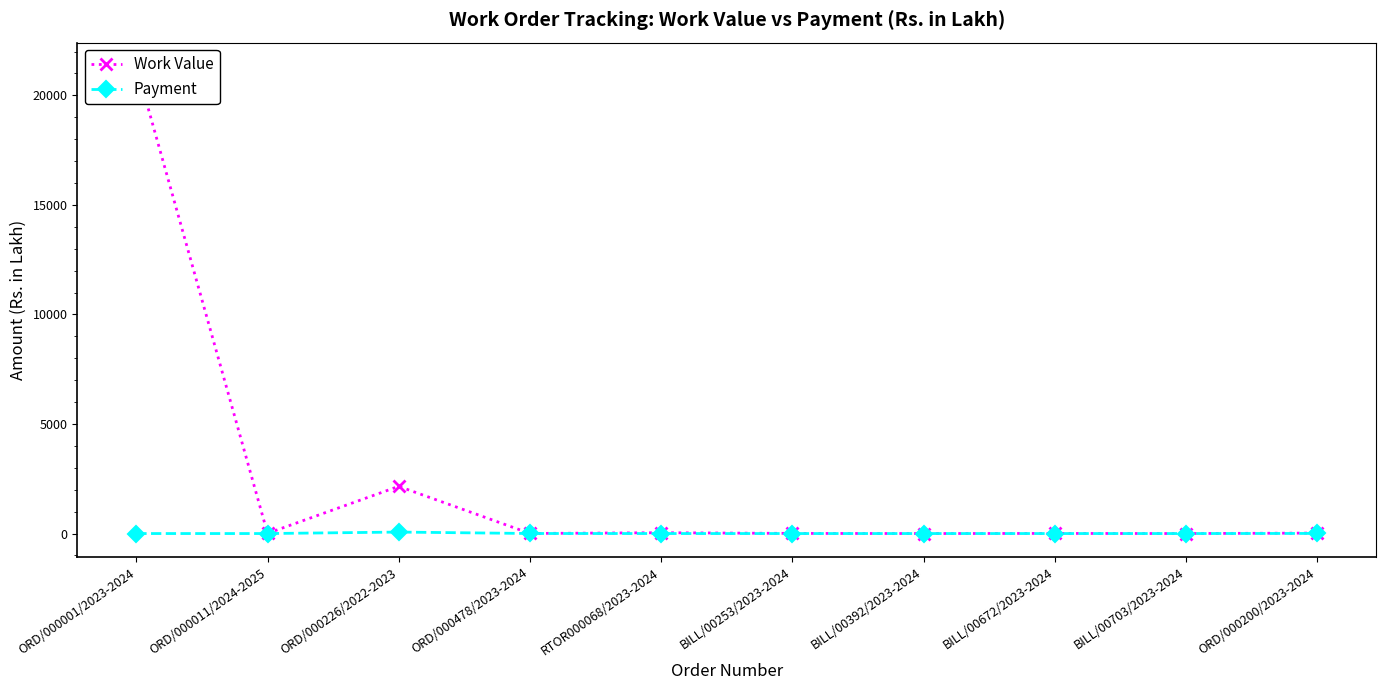

List the labels in order of Work Value value, smallest first.

BILL/00392/2023-2024, BILL/00703/2023-2024, ORD/000478/2023-2024, BILL/00672/2023-2024, BILL/00253/2023-2024, ORD/000011/2024-2025, ORD/000200/2023-2024, RTOR000068/2023-2024, ORD/000226/2022-2023, ORD/000001/2023-2024